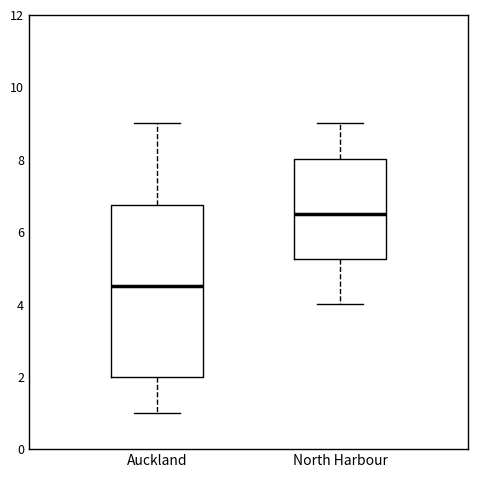

Where is the upper edge of the box for North Harbour on the y-axis? The values are not printed on the chart, so give them approximately, as read against the axis.

8.0